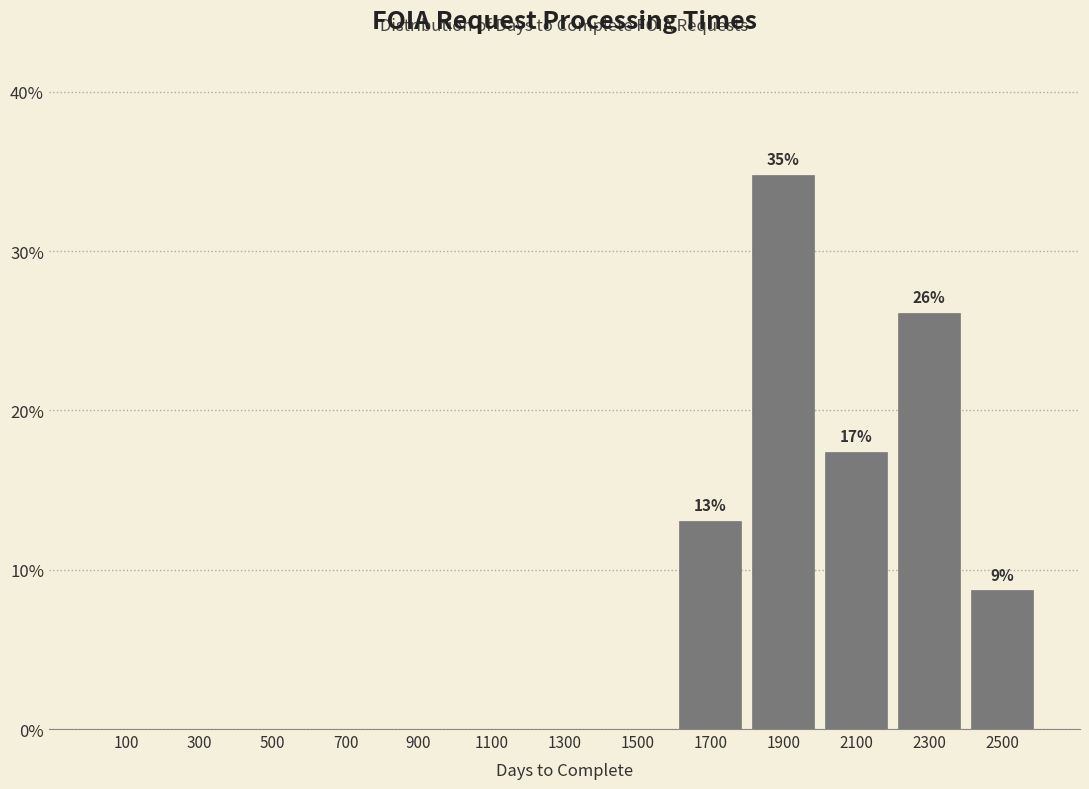

Which range on the x-axis has the tallest bar?

1800 to 2000